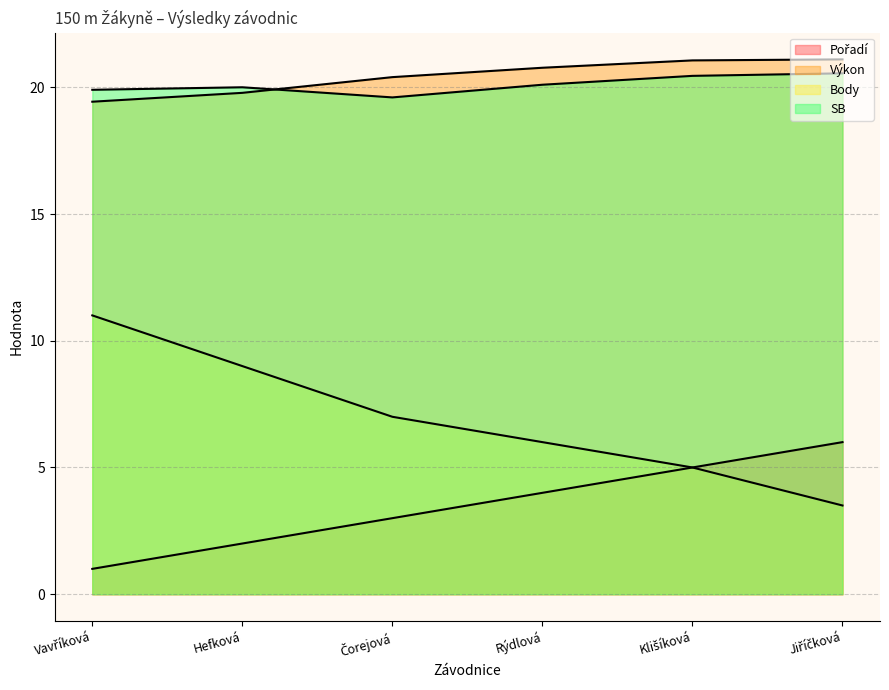

Rank the series at Klišíková from lowest to highest value.

Pořadí, Body, SB, Výkon